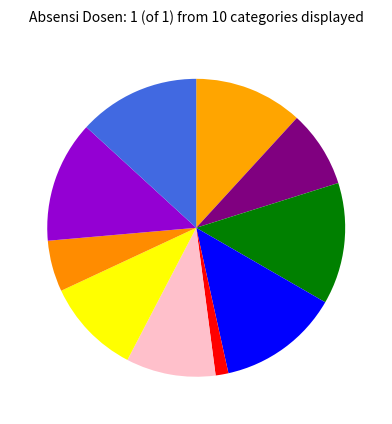

Count the number of slices in the pie.

10